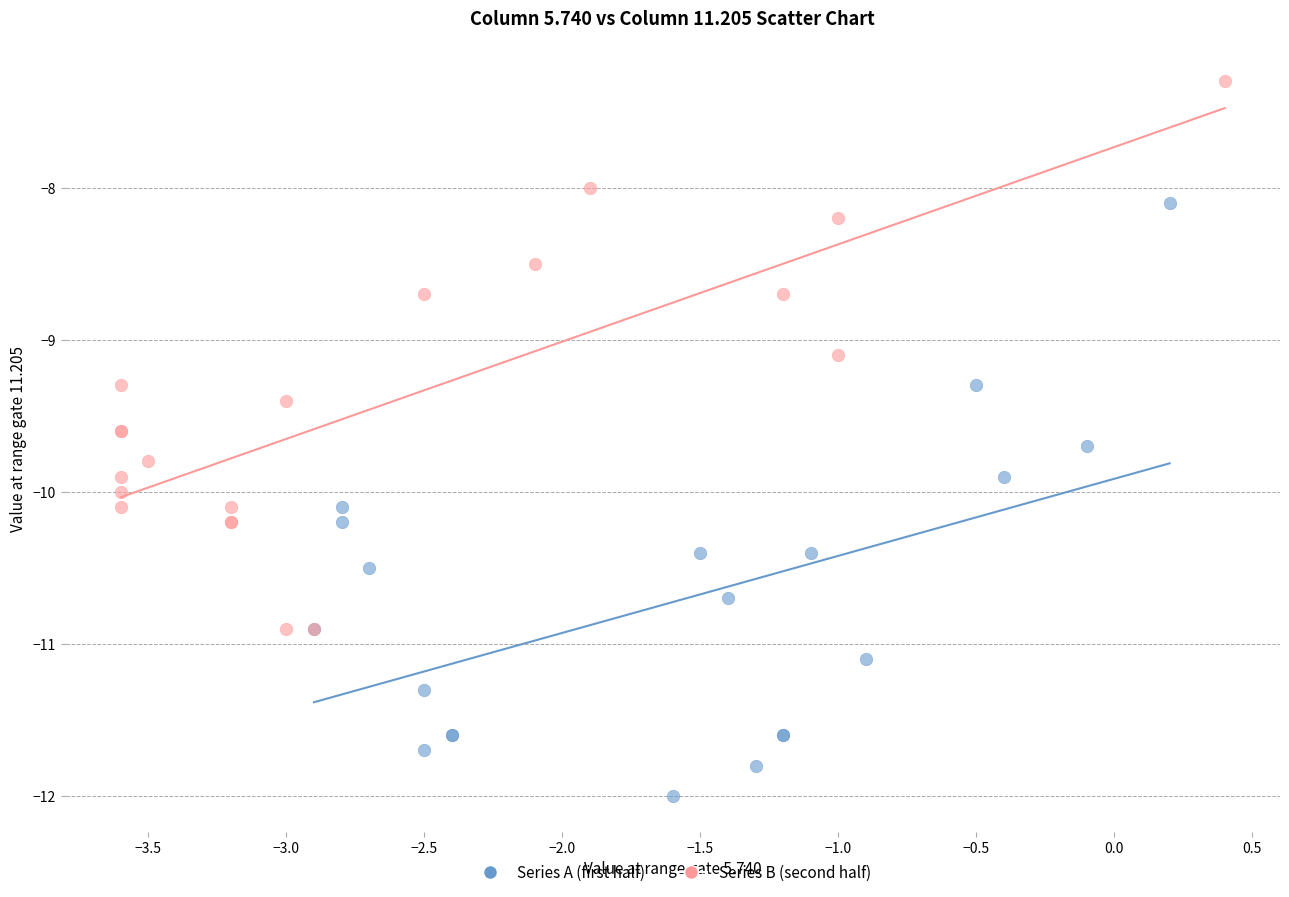

Which series contains the highest Y value?

Series B (second half)